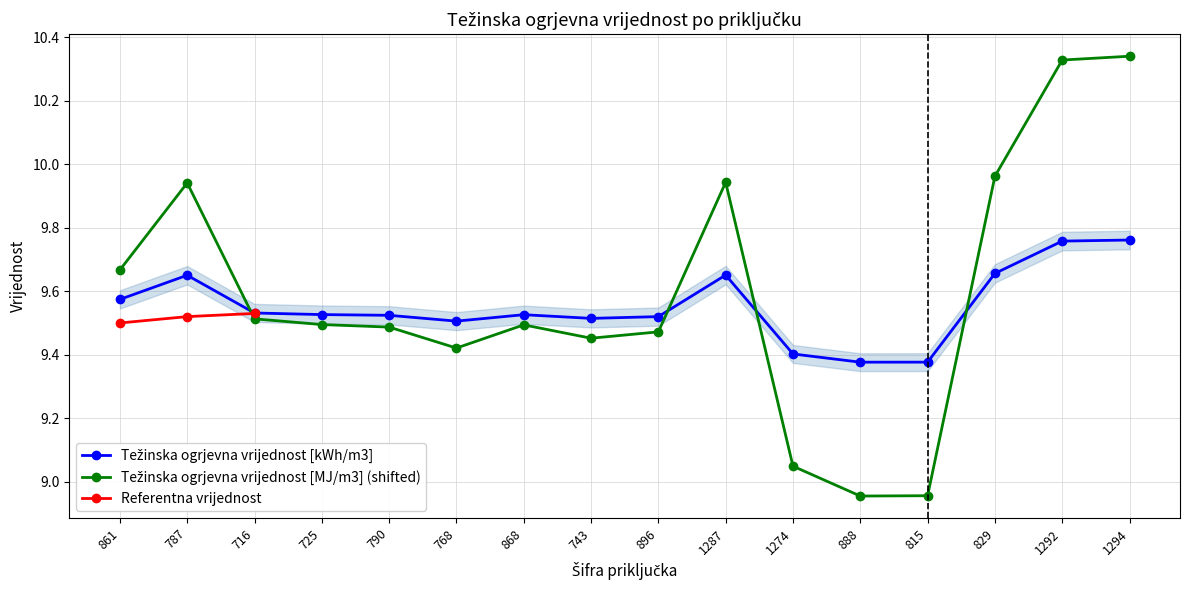

Rank the categories by MJ_m3 value from highest to lowest.

1294, 1292, 829, 1287, 787, 861, 716, 725, 868, 790, 896, 743, 768, 1274, 815, 888